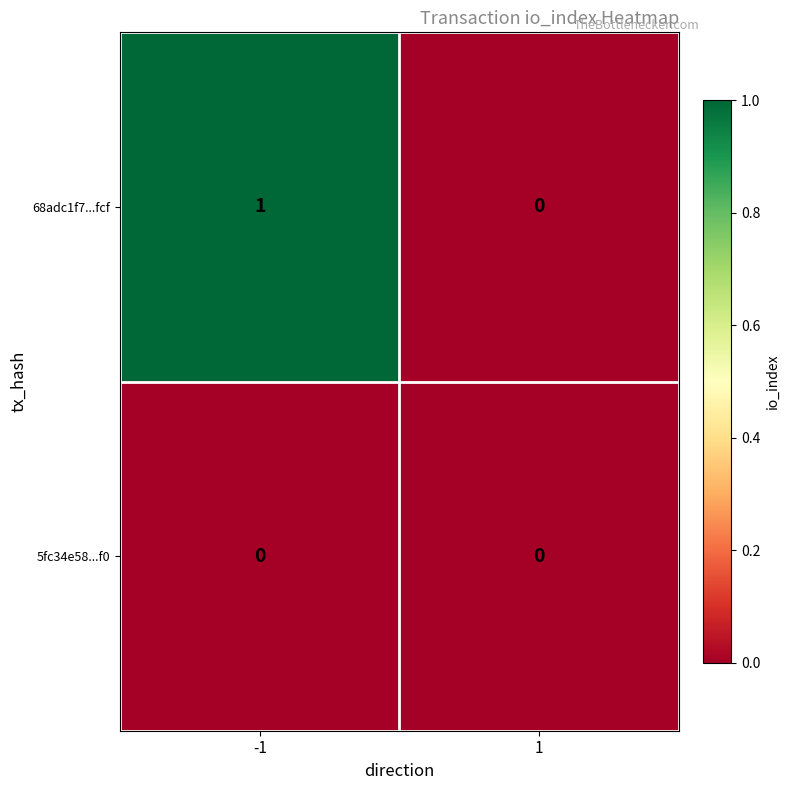

What is the greatest value displayed?

1